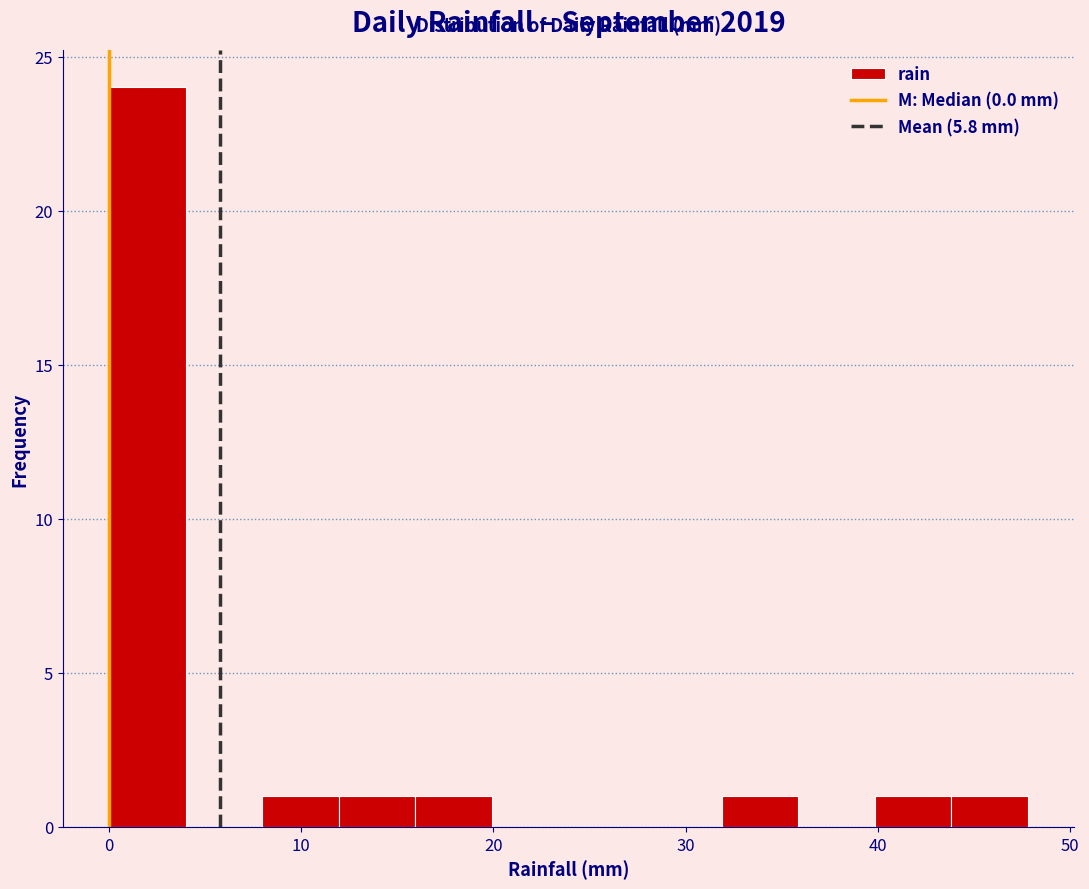

Read against the x-axis, roughly where is the centre of the tallest bar?

2